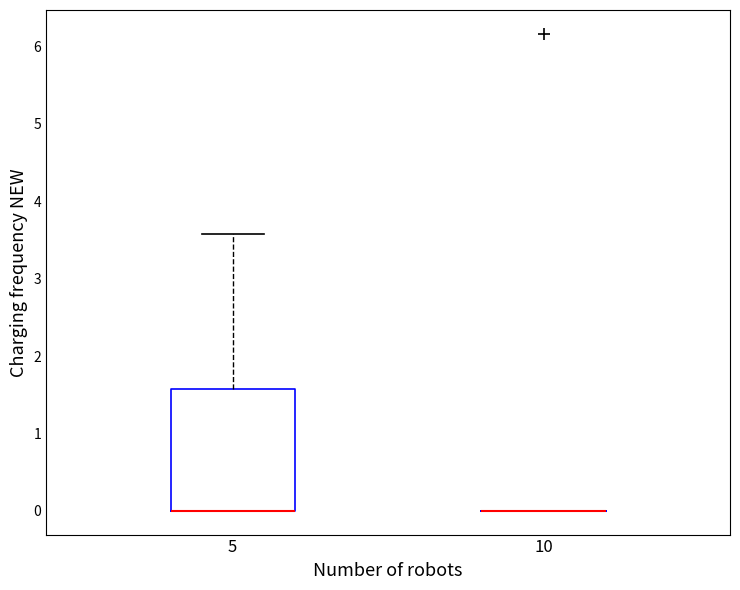

Reading left to right, read every box against the y-axis: the position of its median line, the range the box covers, and the ends of its whiskers. The values are not printed on the chart, so give them approximately, as read against the axis.

5: median 0.0 (drawn on the box's lower edge), box 0.0 to 1.6, whiskers 0.0 to 3.6
10: box collapsed to a line at 0.0, whiskers 0.0 to 0.0